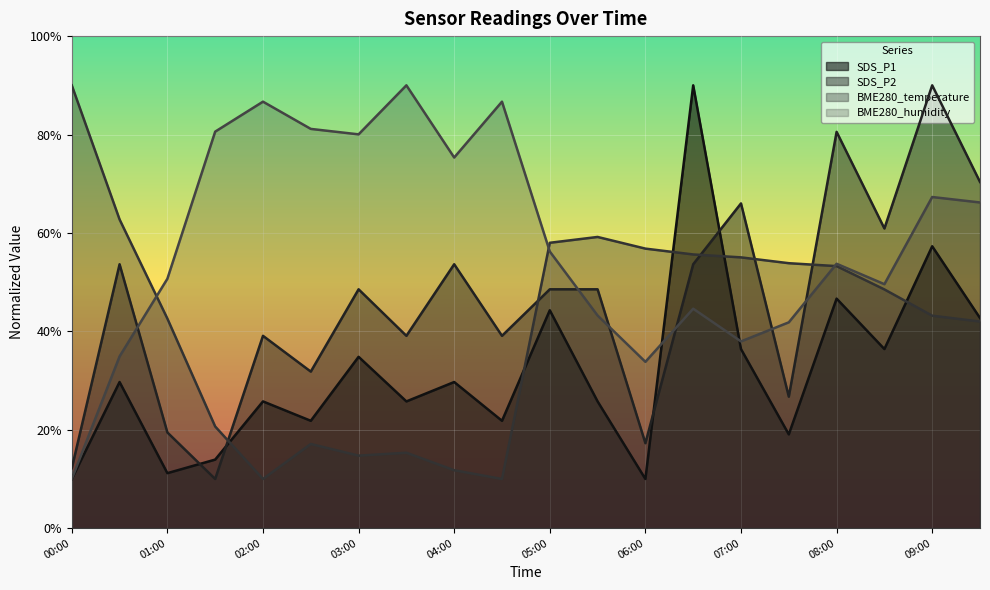

At which category does the chart reach its minimum across all series?

00:00